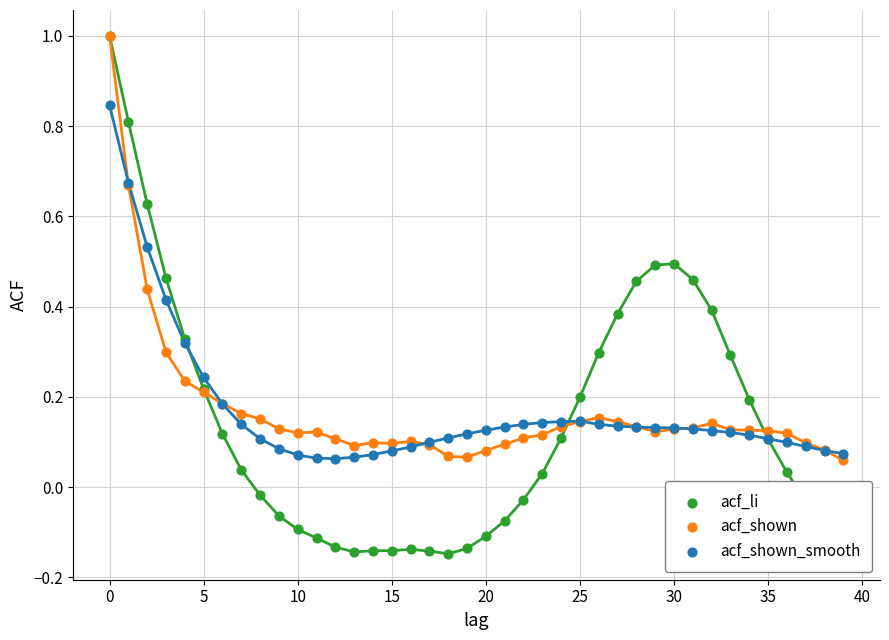

What is the maximum value shown in the chart?

1.0